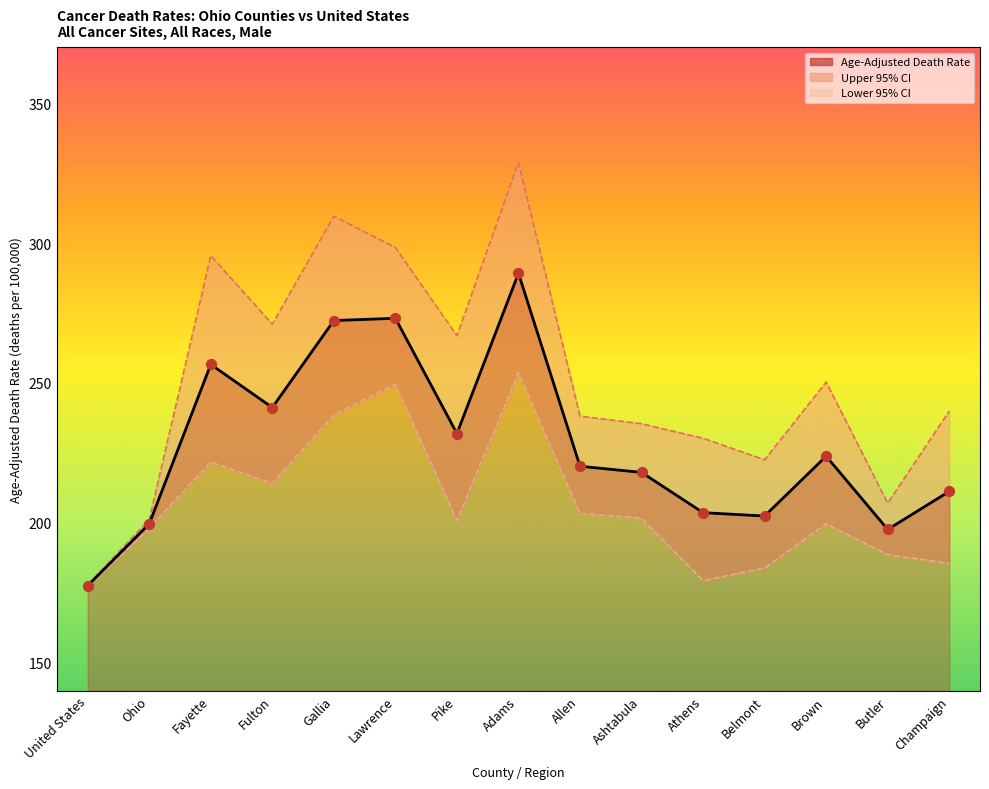

Which series has the largest total across all categories?

Upper 95% CI